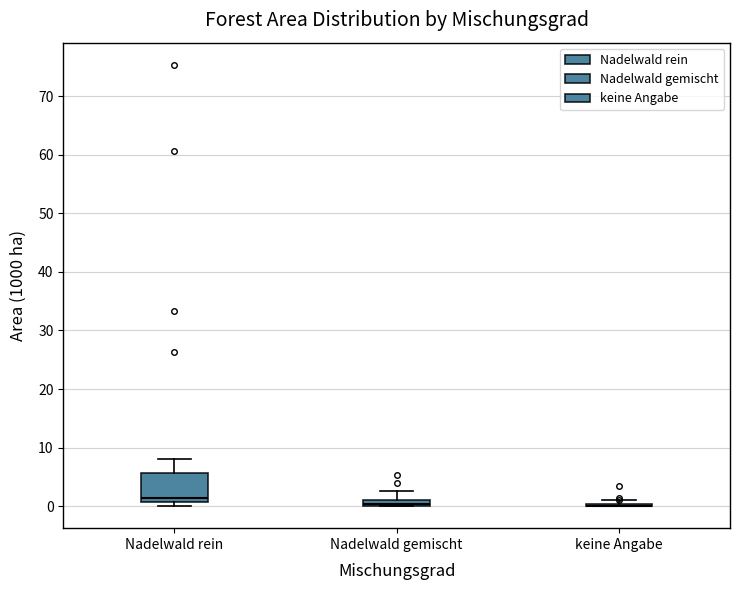

Which box is the tallest, from its lower edge to its upper edge?

Nadelwald rein